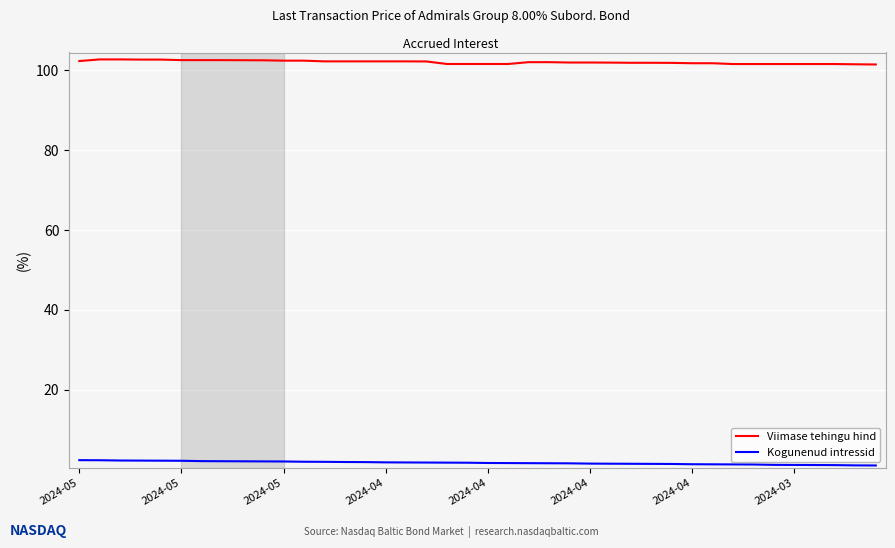

List the series in order of their peak value, highest first.

Viimase tehingu hind, Kogunenud intressid